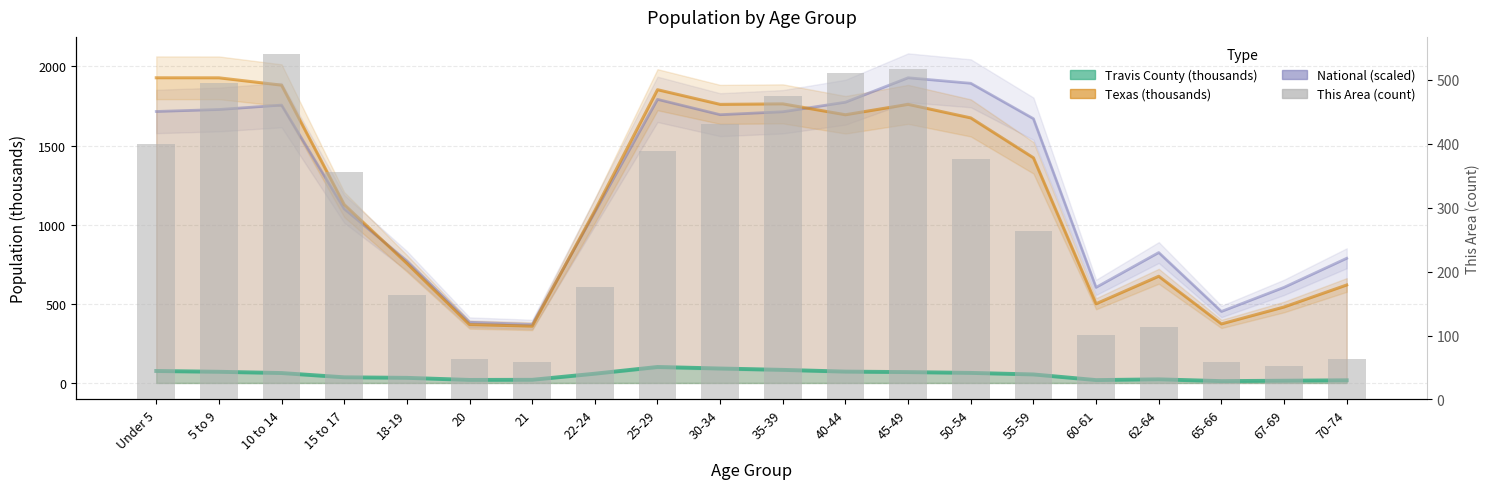

The chart shows a value of 389 at 25-29. True or false?

True